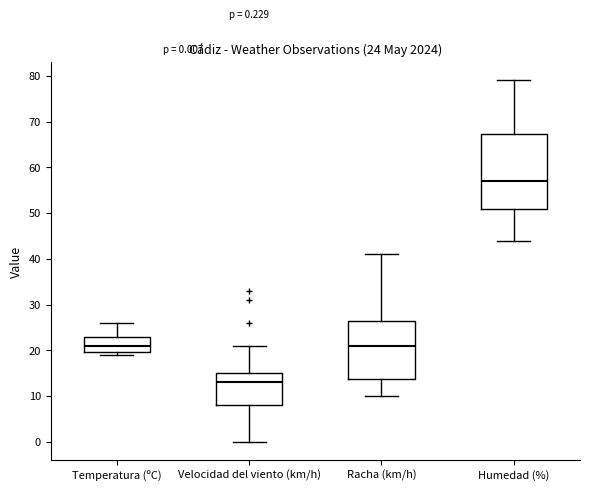

Which box's median line is the highest?

Humedad (%)